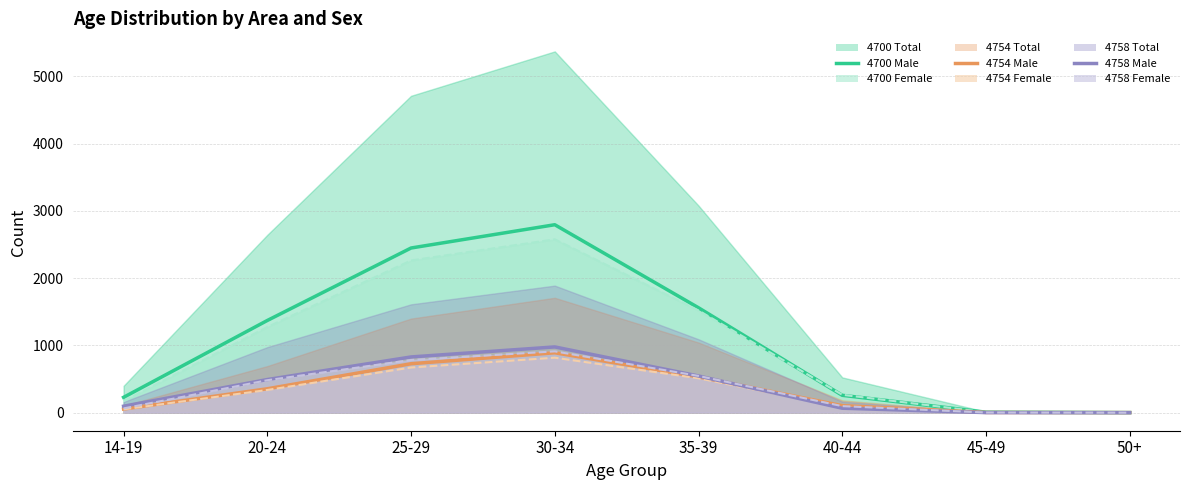

At which category does 4754 Male reach its first local peak?

30-34